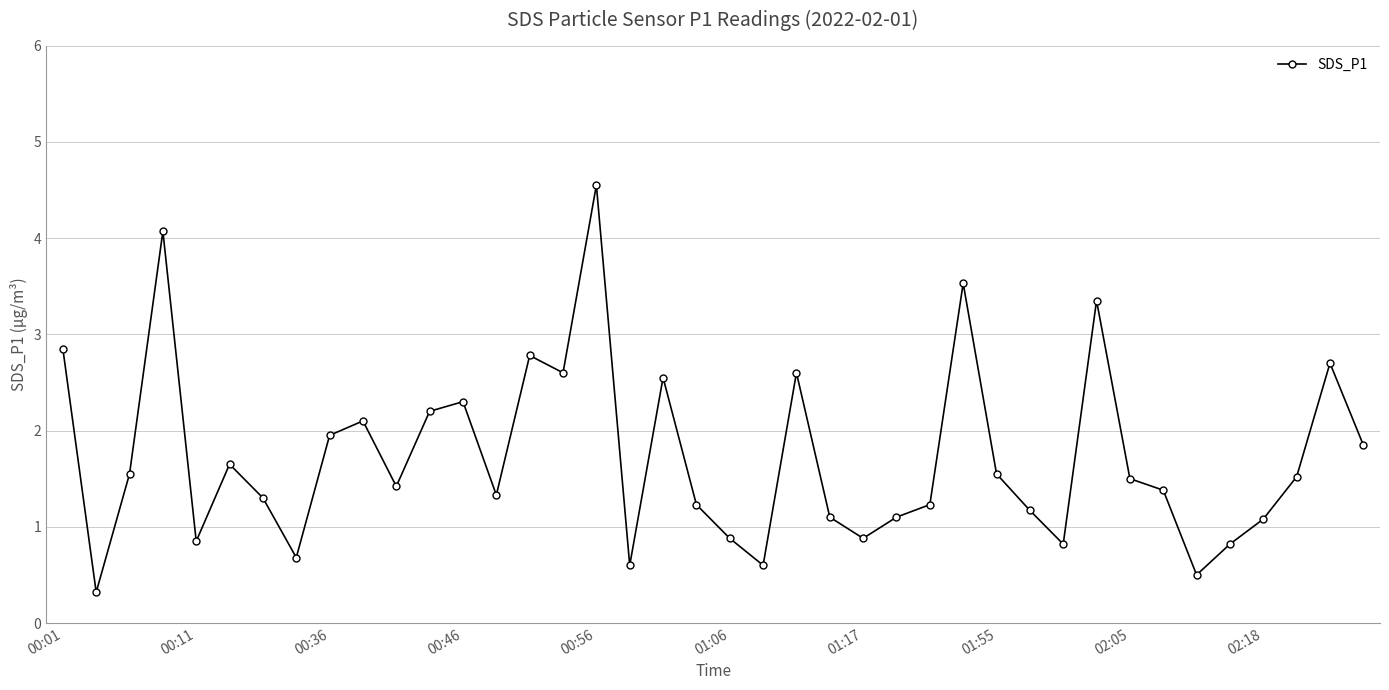

How many interior local valleys (lower than both neighbors) does the data have?

11